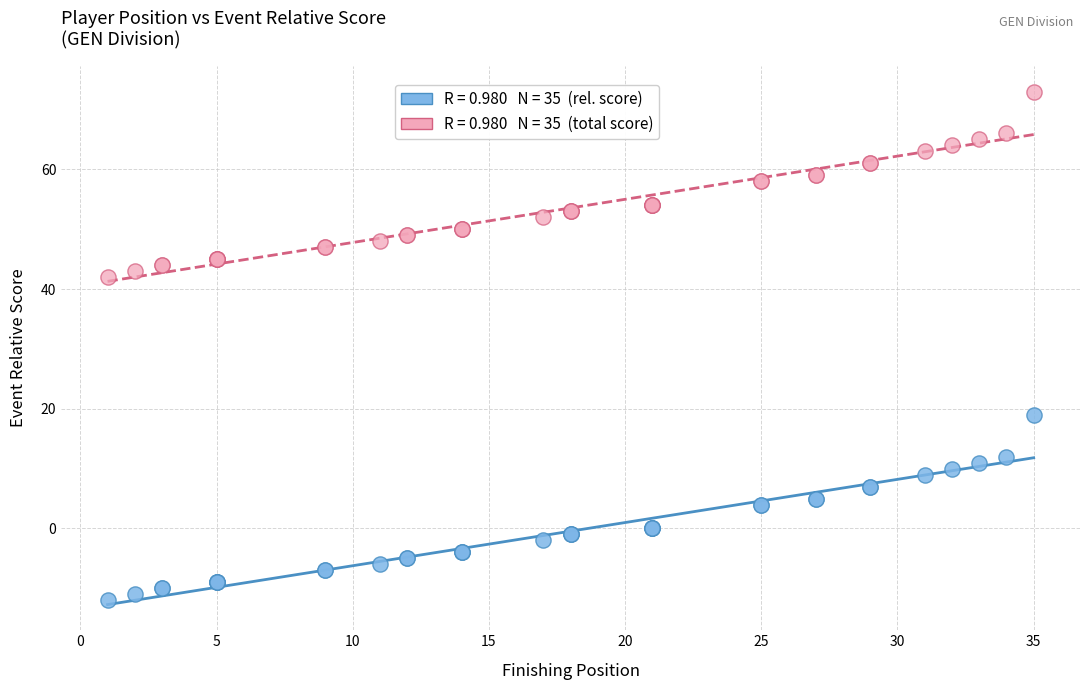

Across all series, what Y value is closest to 30?

19